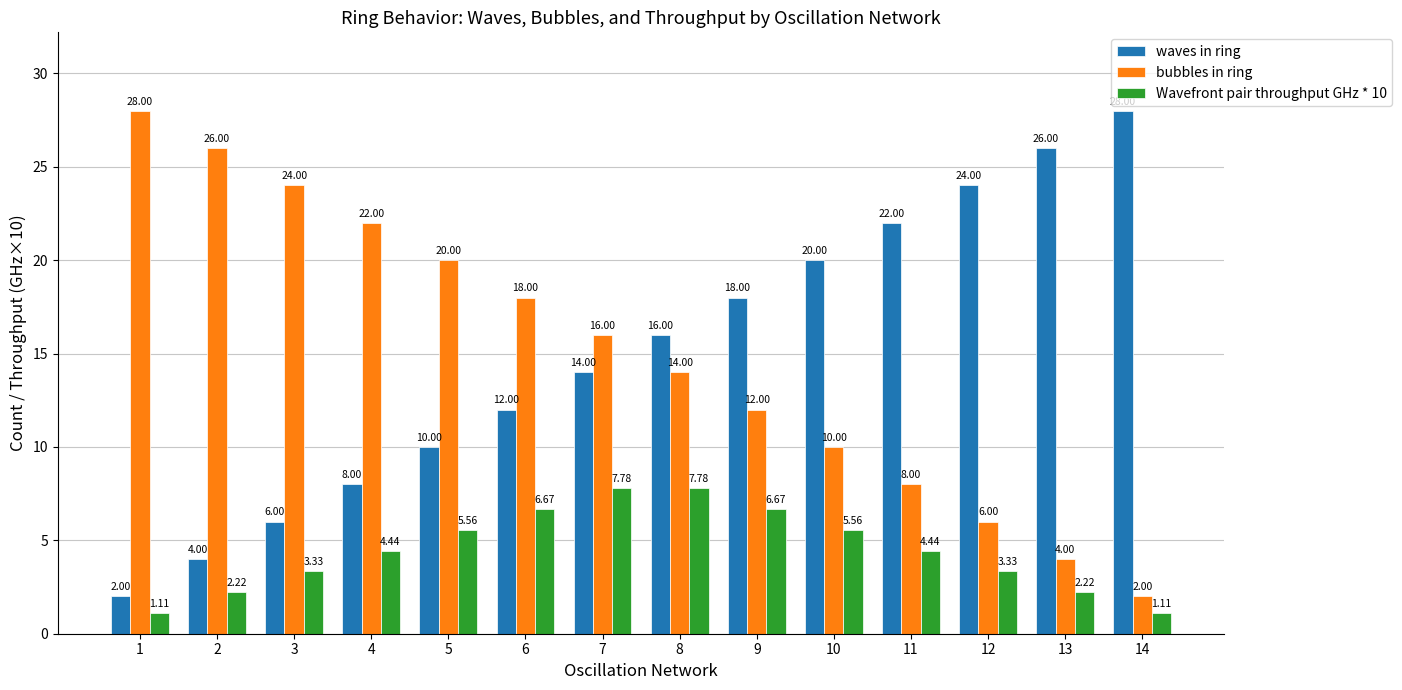

How many distinct data groups are displayed?

3